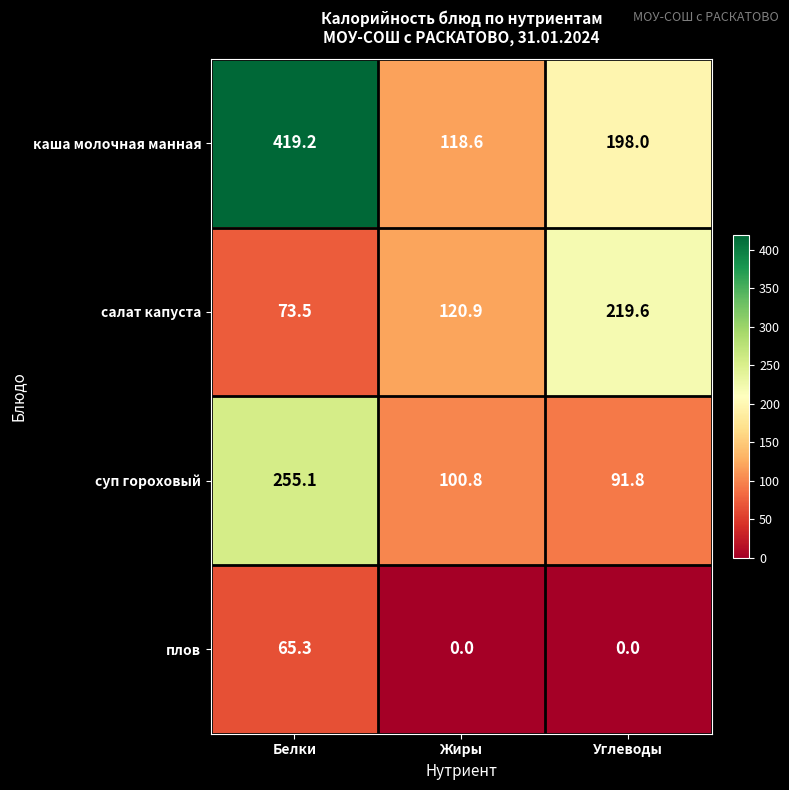

Is it true that плов equals 0.0 at Углеводы?

True